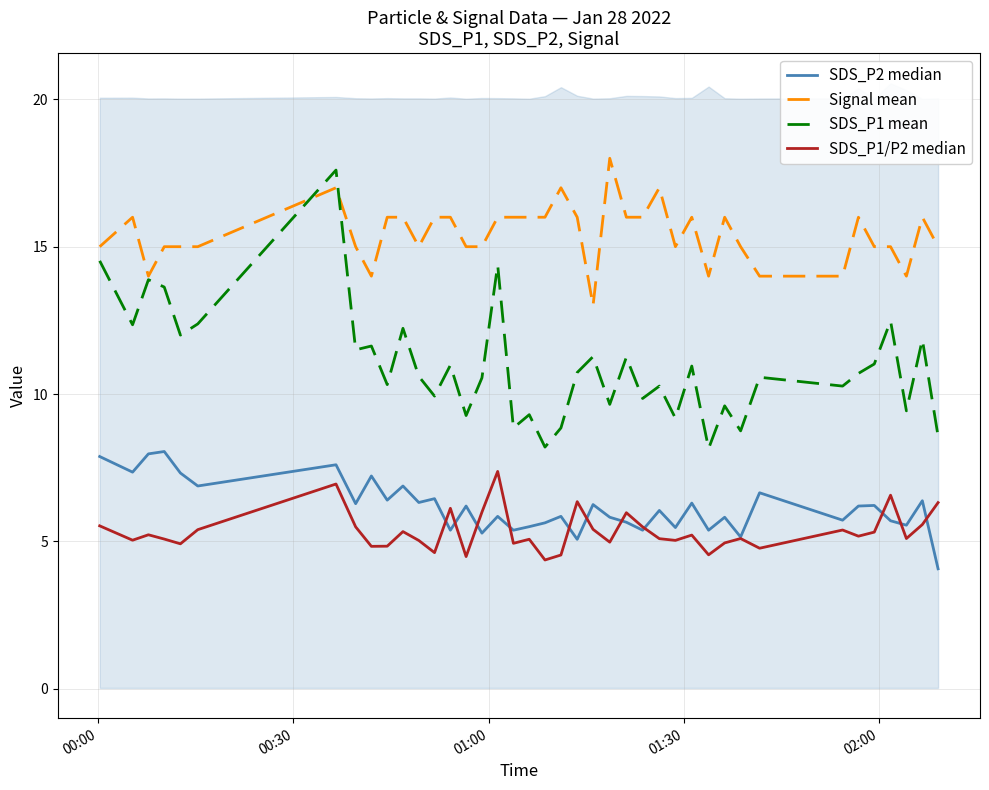

True or false: Signal mean and SDS_P1/P2 median intersect in this chart.

False